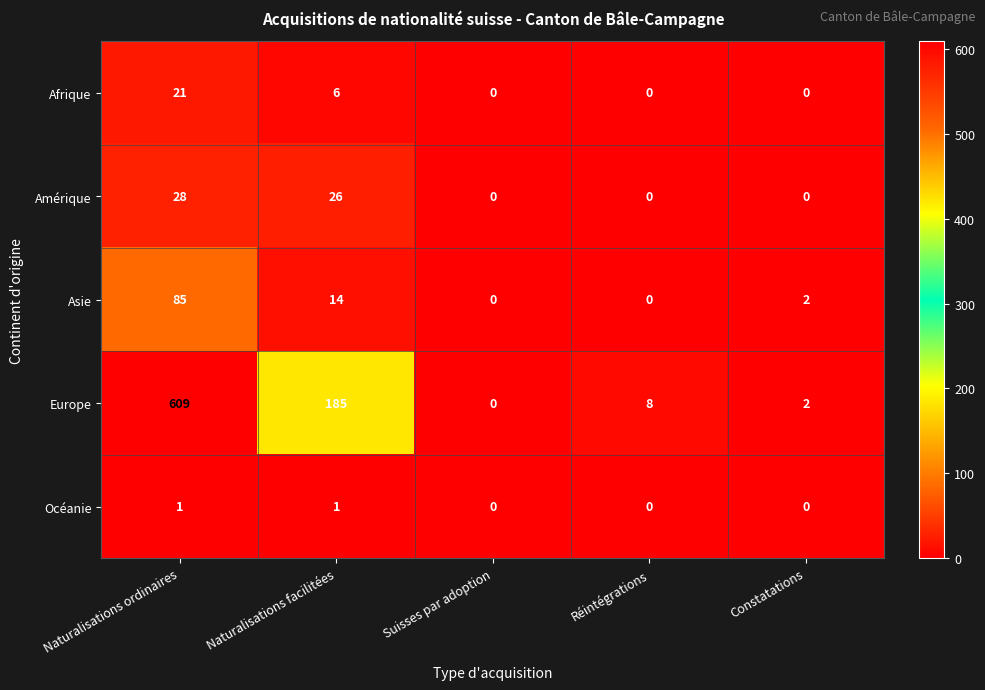

How many series are shown in this chart?

5